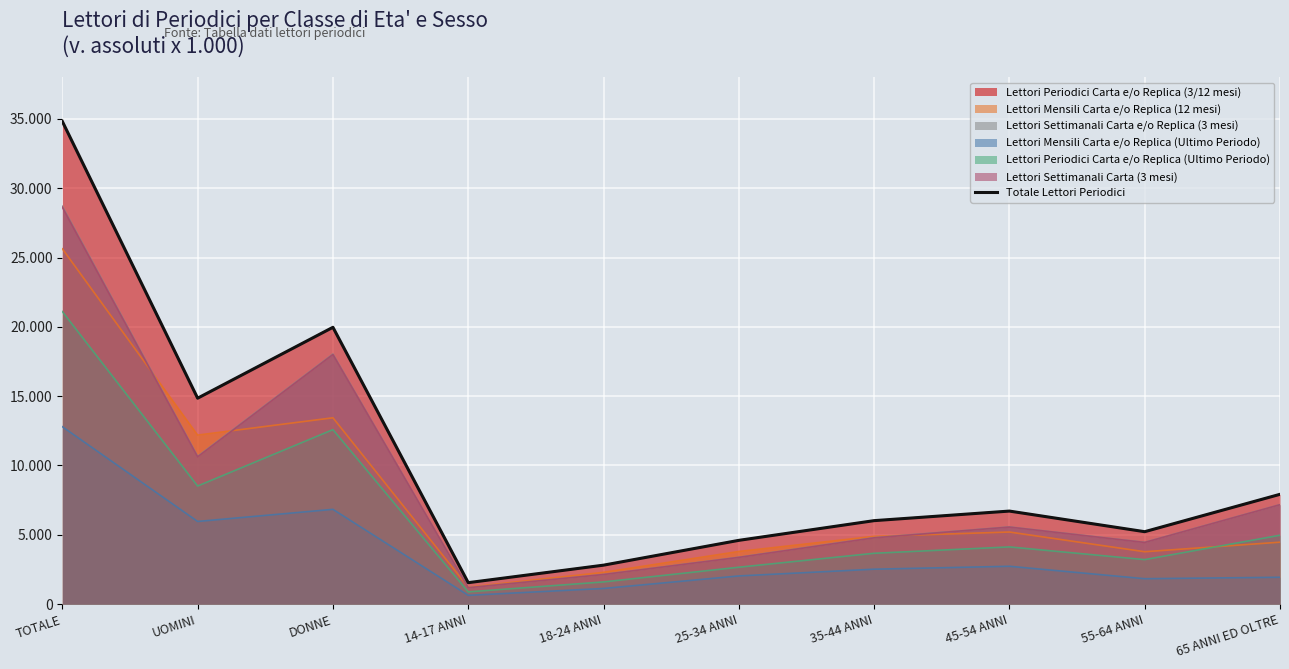

How many points are lower than both their immediate neighbors (excluding endpoints)?

3